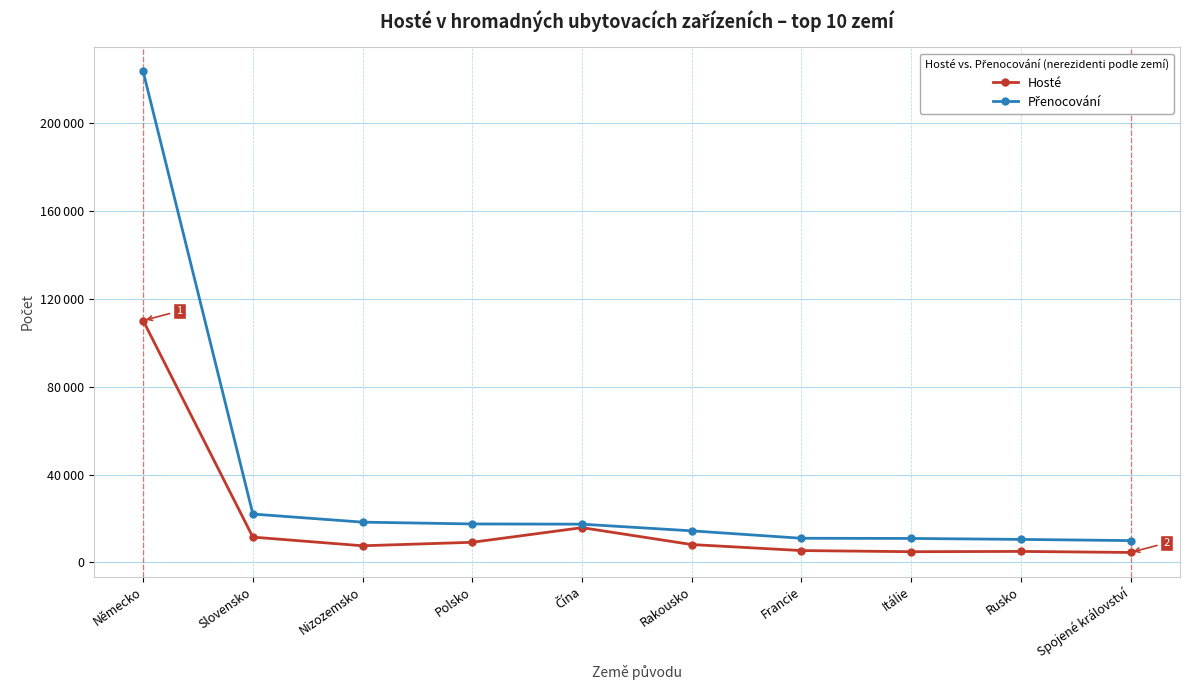

Is this an area chart (filled region under the line)?

No